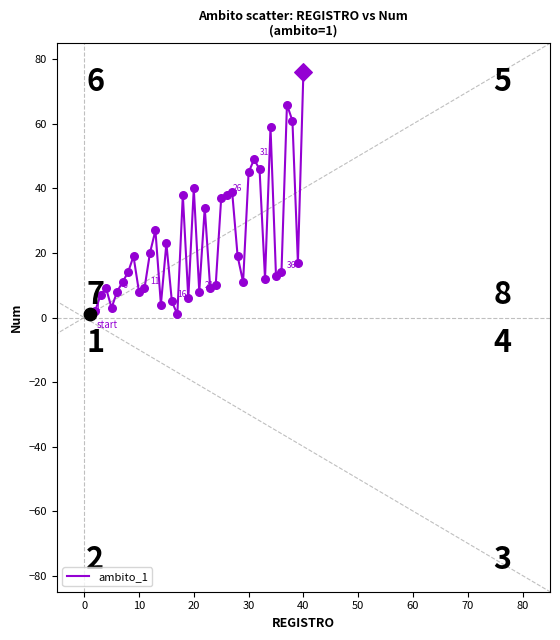

What is the maximum value shown in the chart?

76